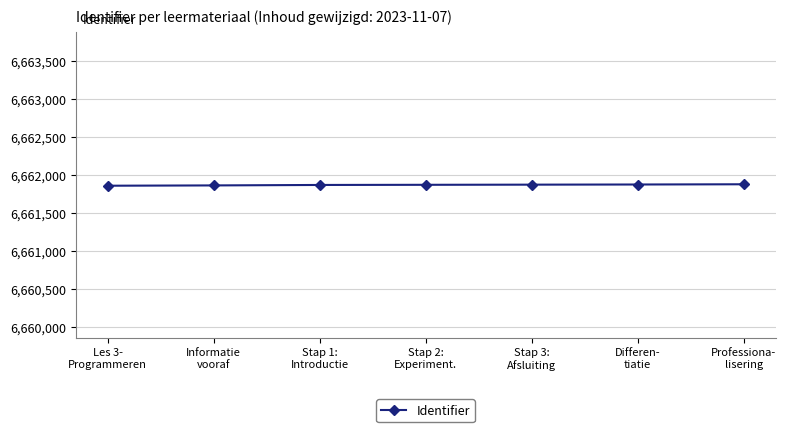

What is the value of the 3rd point from the left?

6661867